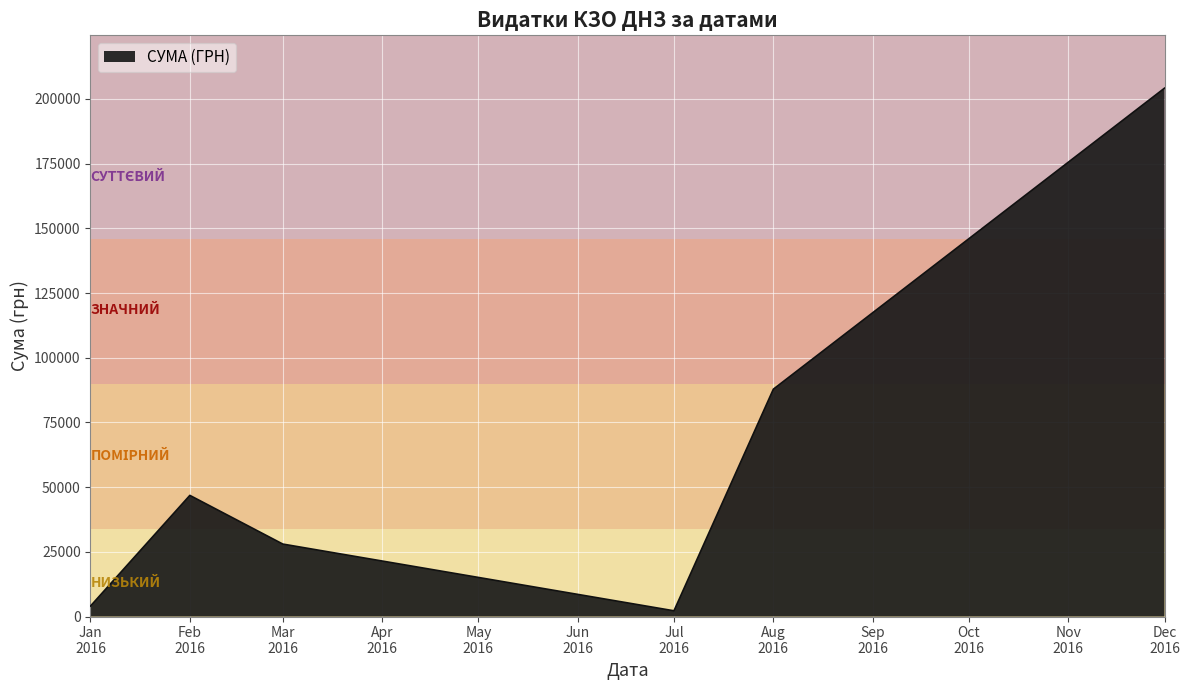

What is the average value?

62176.2